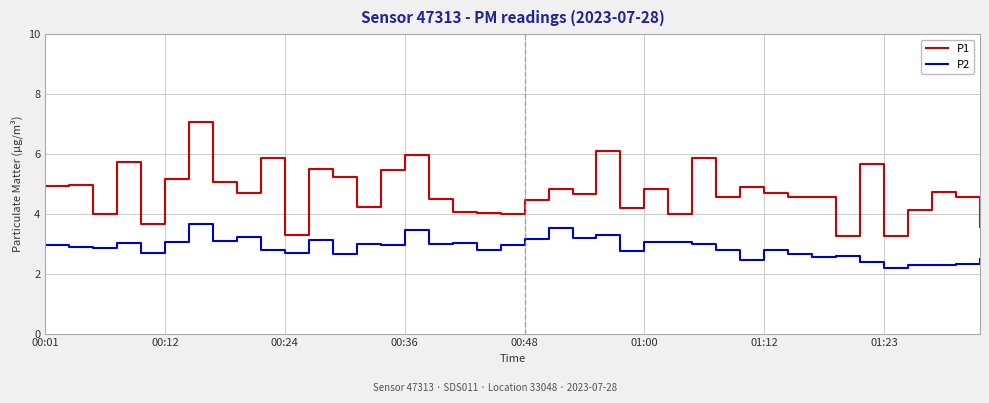

What is the difference between the maximum and minimum values in the P2 series?

1.5